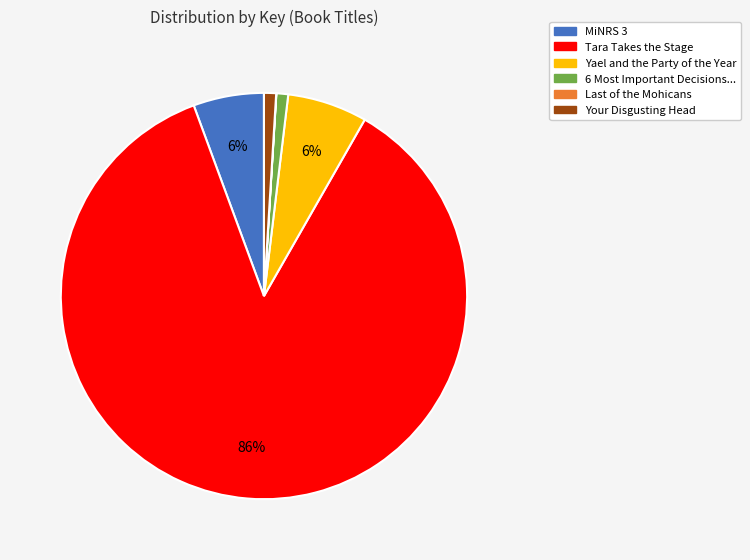

What is the largest slice in the pie chart?

Tara Takes the Stage